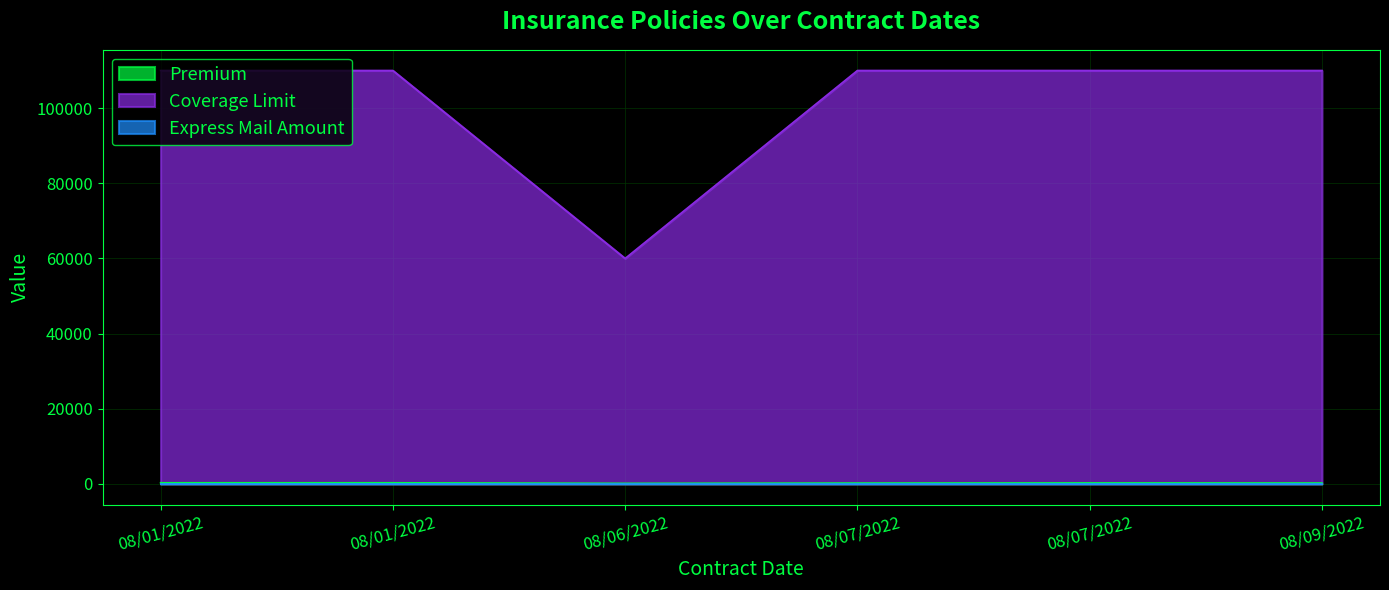

At which label is Coverage Limit closest to 85000?

08/01/2022